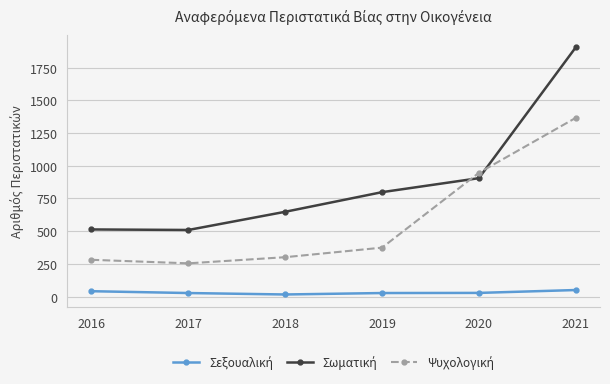

At which category is the sum across all series the highest?

2021